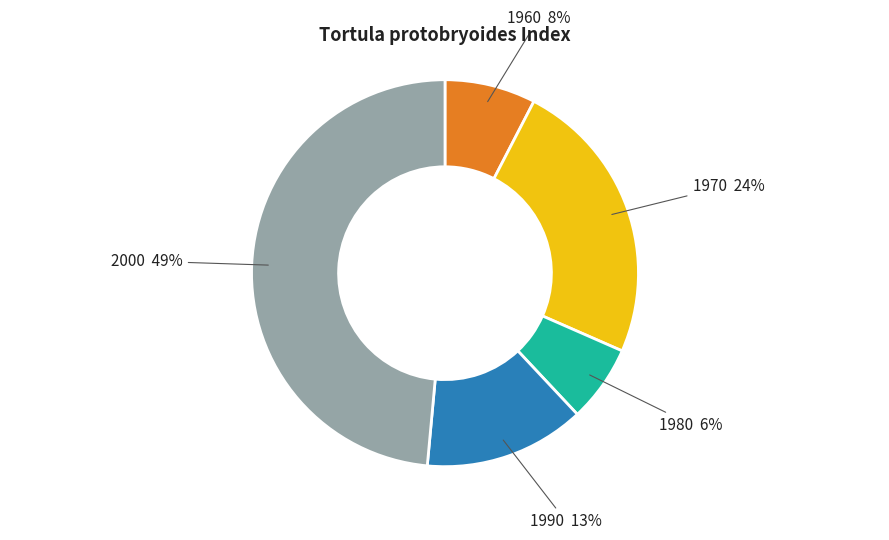

Do 1960 and 2000 together represent more than half of the pie?

Yes